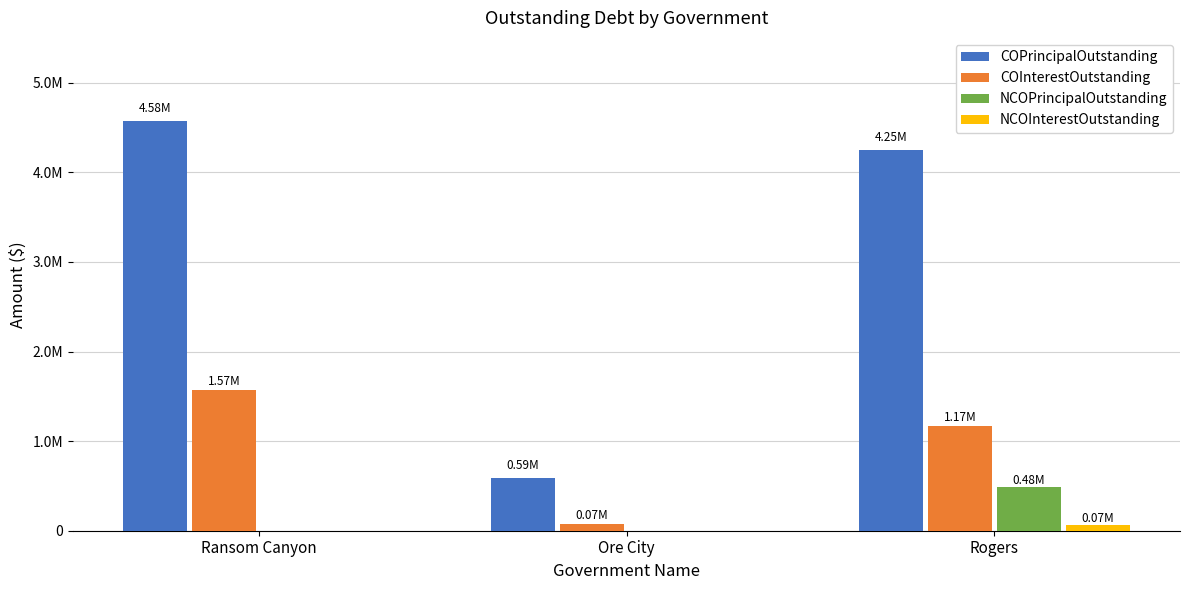

Reading left to right, extract all data points from this chart.

COPrincipalOutstanding: Ransom Canyon=4575000.0	Ore City=589000.0	Rogers=4248000.0
COInterestOutstanding: Ransom Canyon=1573458.2	Ore City=71361.4	Rogers=1169506.0
NCOPrincipalOutstanding: Ransom Canyon=0.0	Ore City=0.0	Rogers=483000.0
NCOInterestOutstanding: Ransom Canyon=0.0	Ore City=0.0	Rogers=67491.0